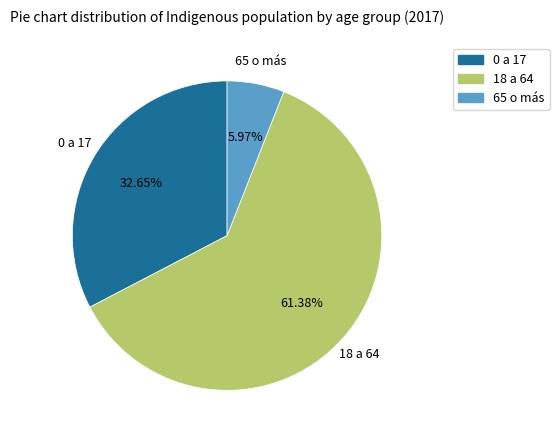

To the nearest percent, what is the difference between the 65 o más and 0 a 17 slice percentages?

27%